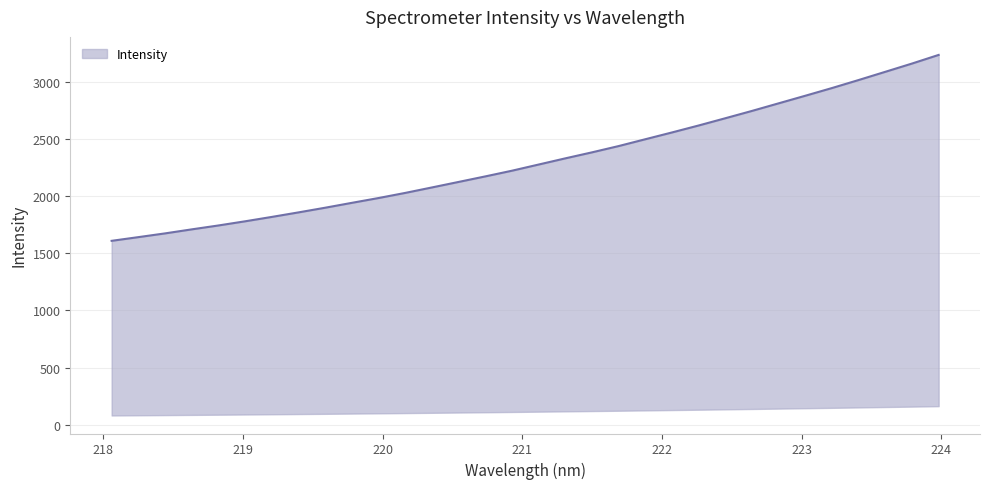

List the labels in order of value, smallest first.

218.0596, 218.2508, 218.442, 218.6332, 218.8244, 219.0156, 219.2067, 219.3979, 219.589, 219.7801, 219.9712, 220.1623, 220.3533, 220.5444, 220.7354, 220.9264, 221.1174, 221.3083, 221.4993, 221.6902, 221.8812, 222.0721, 222.263, 222.4538, 222.6447, 222.8355, 223.0264, 223.2172, 223.408, 223.5987, 223.7895, 223.9802